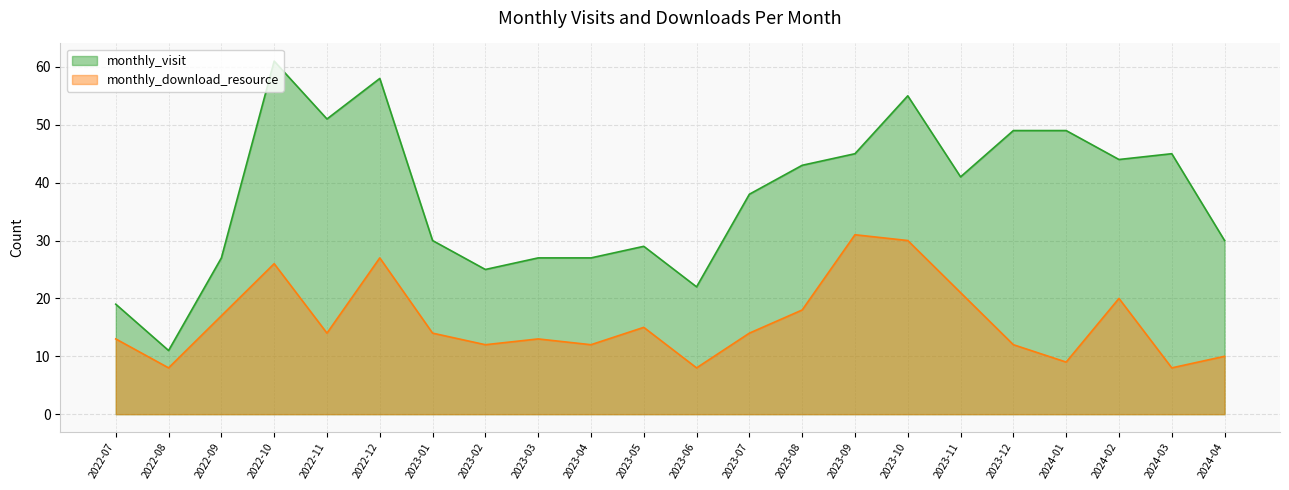

Rank the series by their average value, from lowest to highest.

monthly_download_resource, monthly_visit